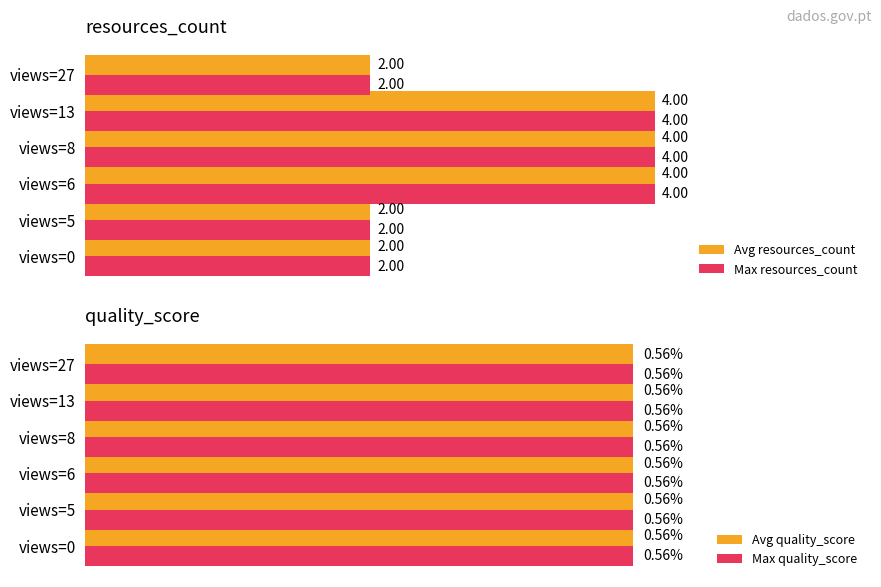

At 2, list the series in order from smallest to largest.

Avg quality_score, Max quality_score, Avg resources_count, Max resources_count